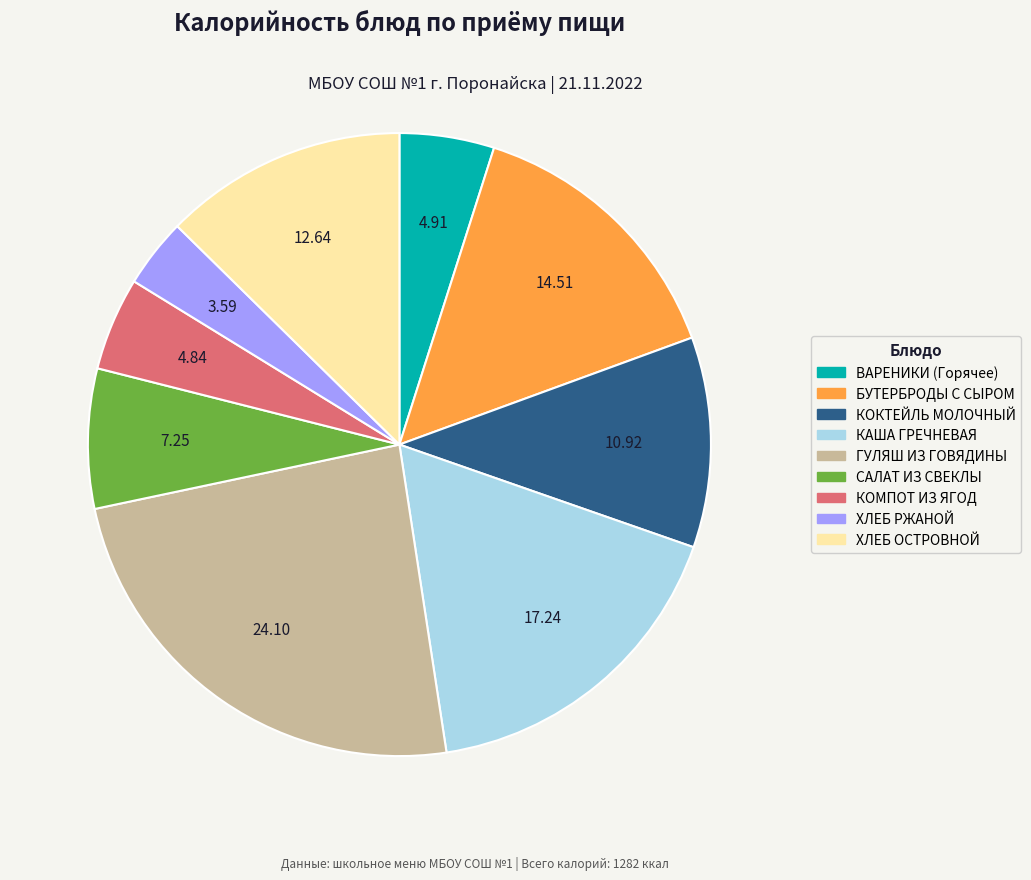

Which slice is the smallest?

ХЛЕБ РЖАНОЙ